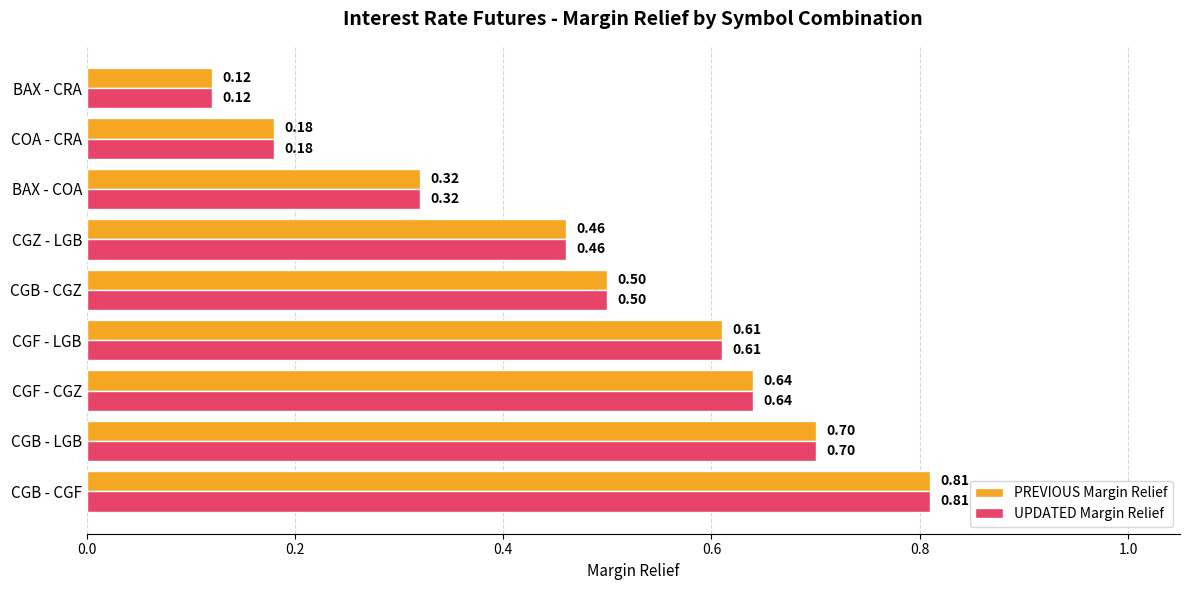

At which label is UPDATED Margin Relief closest to 0?

BAX - CRA